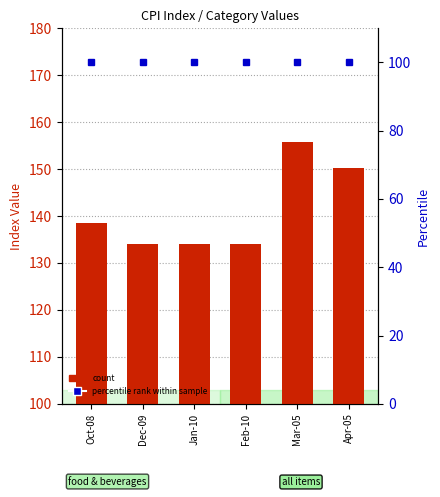

Which label corresponds to the largest value in the chart?

Mar-05